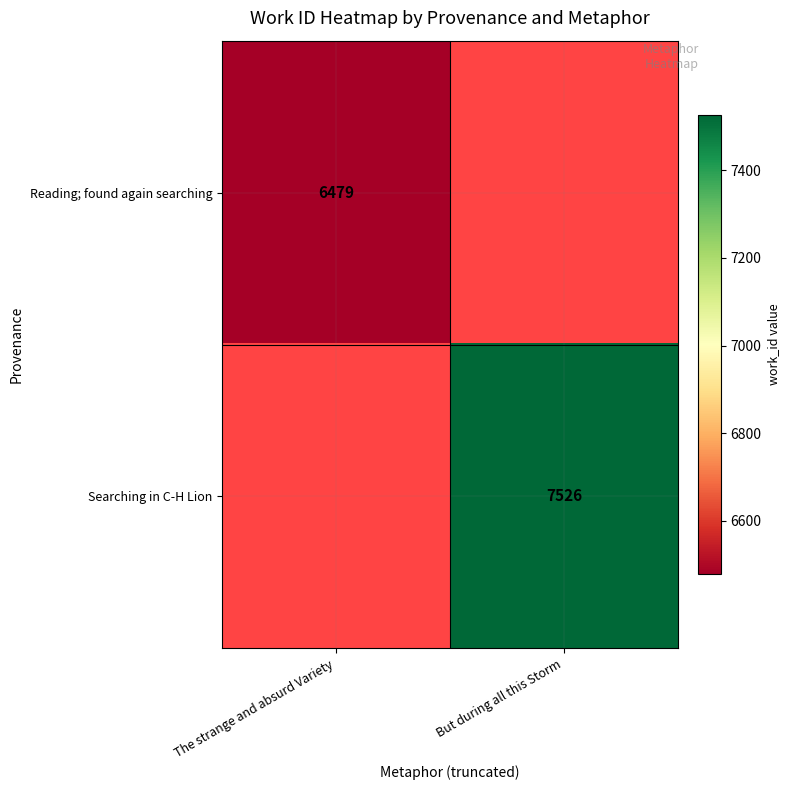

The Searching in C-H Lion series shows 7526 at But during all this Storm. True or false?

True